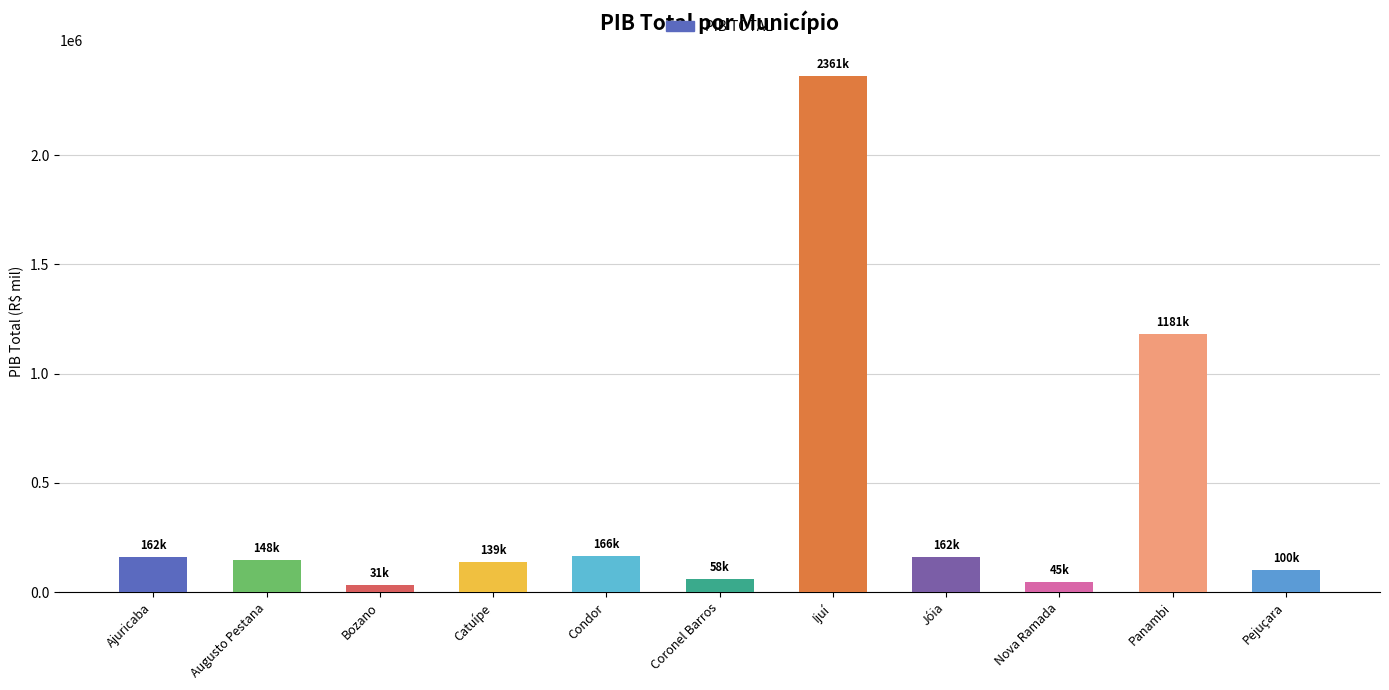

The chart shows a value of 138757.6 at Catuípe. True or false?

True